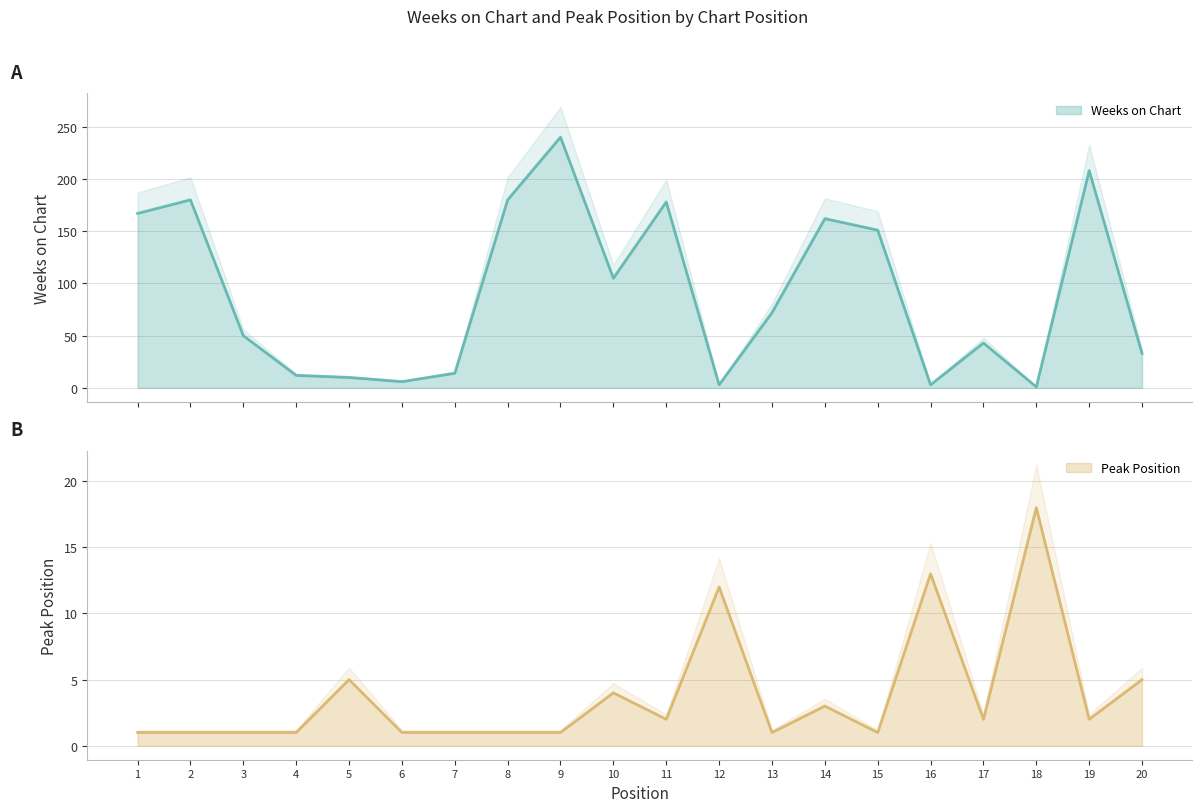

How many data points in Pico are above 2?

7